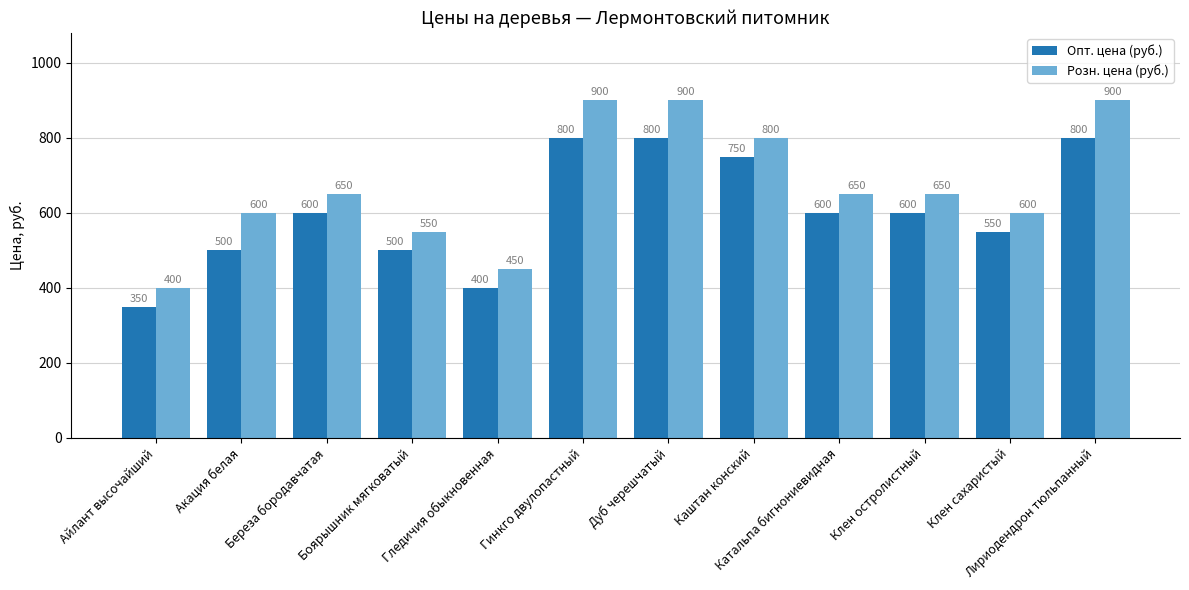

What is the difference between the Опт. цена (руб.) values at Катальпа бигнониевидная and Айлант высочайший?

250